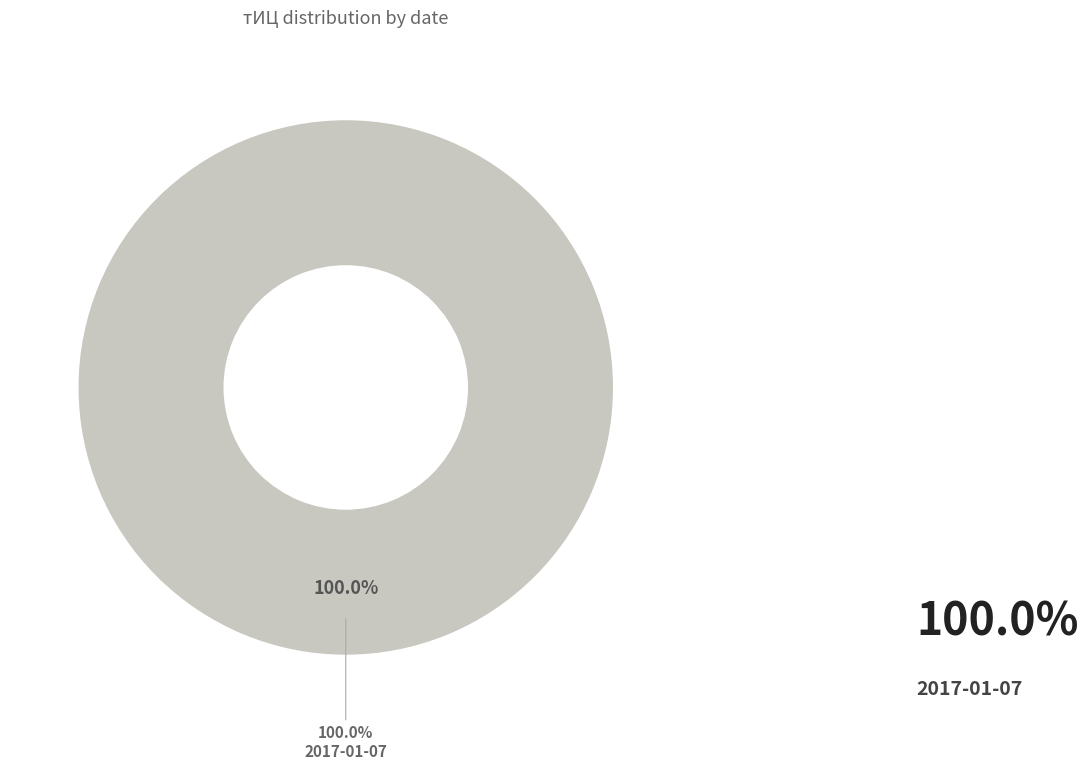

Count the number of slices in the pie.

3